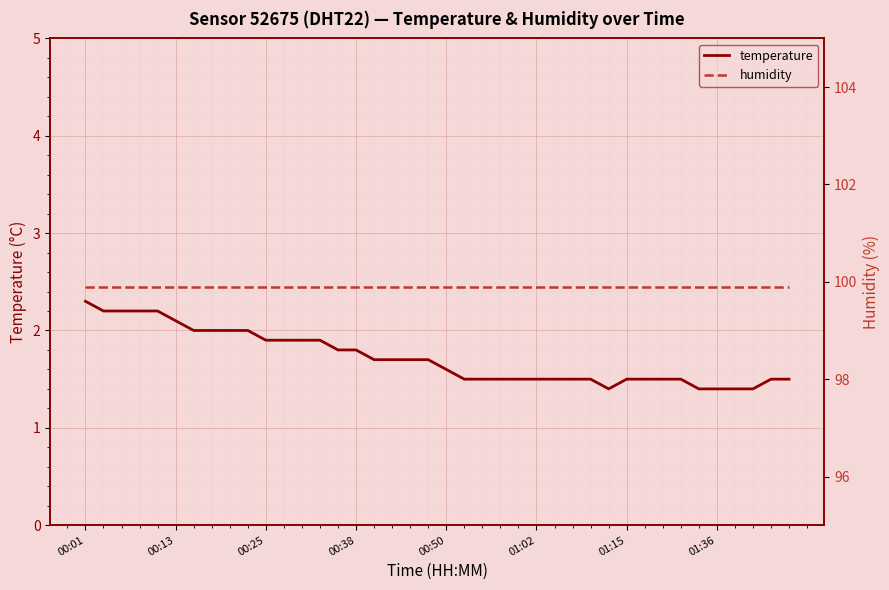

Reading left to right, list all the values displayed in this chart.

temperature: 2.3	2.2	2.2	2.2	2.2	2.1	2.0	2.0	2.0	2.0	1.9	1.9	1.9	1.9	1.8	1.8	1.7	1.7	1.7	1.7	1.6	1.5	1.5	1.5	1.5	1.5	1.5	1.5	1.5	1.4	1.5	1.5	1.5	1.5	1.4	1.4	1.4	1.4	1.5	1.5
humidity: 99.9	99.9	99.9	99.9	99.9	99.9	99.9	99.9	99.9	99.9	99.9	99.9	99.9	99.9	99.9	99.9	99.9	99.9	99.9	99.9	99.9	99.9	99.9	99.9	99.9	99.9	99.9	99.9	99.9	99.9	99.9	99.9	99.9	99.9	99.9	99.9	99.9	99.9	99.9	99.9